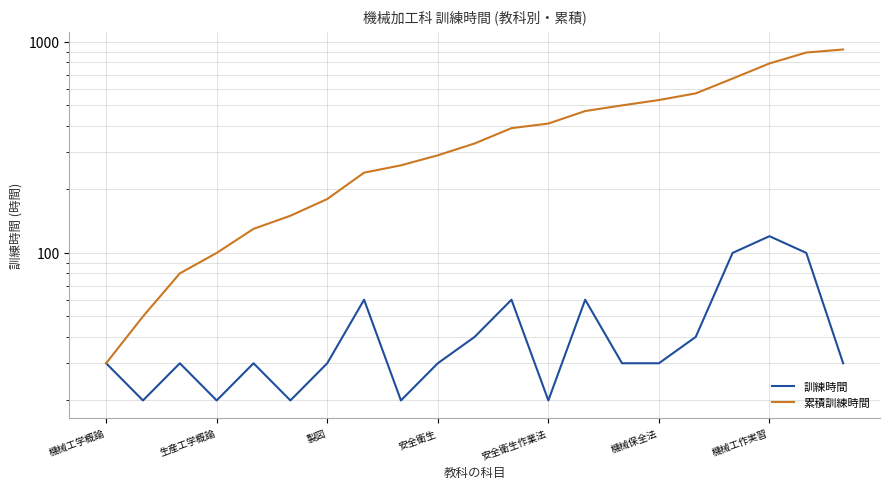

What is the greatest value displayed?

920